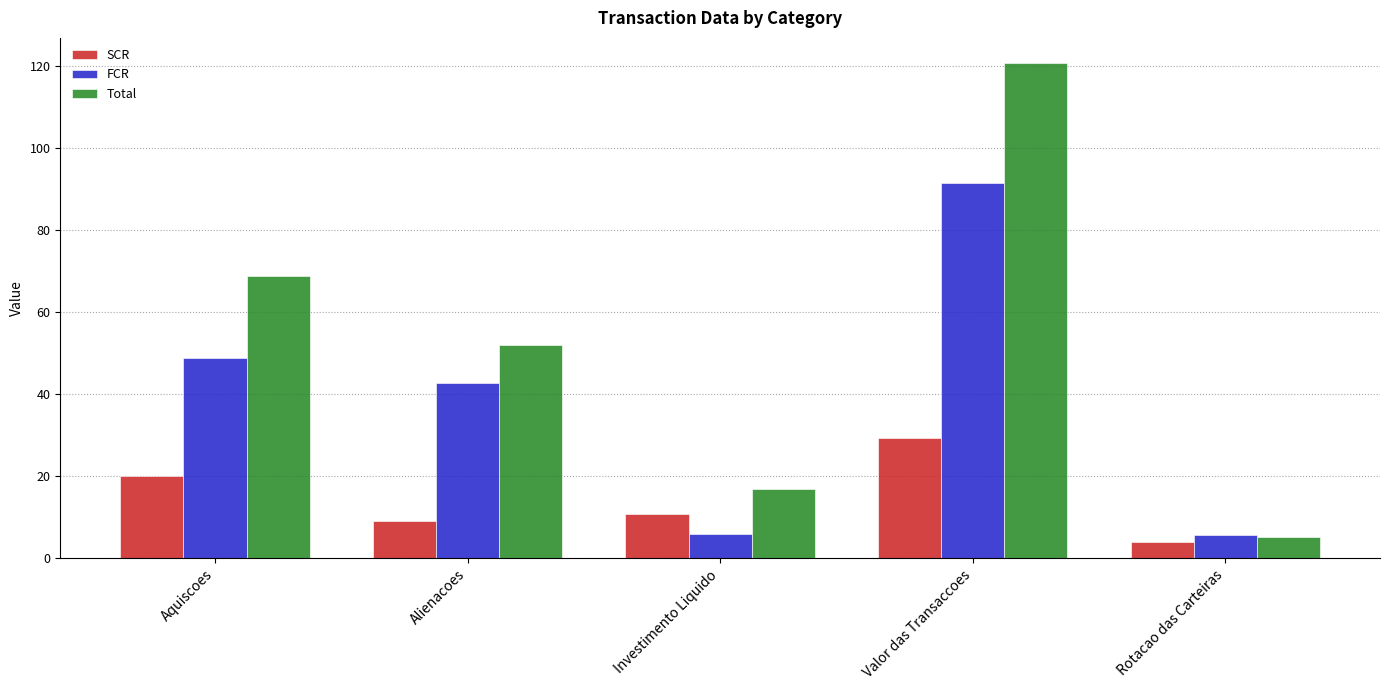

What position from the right is Valor das Transaccoes?

2